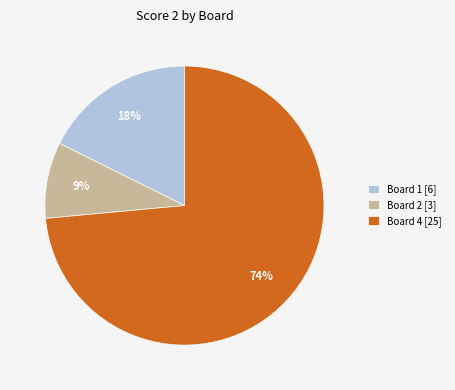

The Board 4 [25] slice represents 74% of the pie. True or false?

True